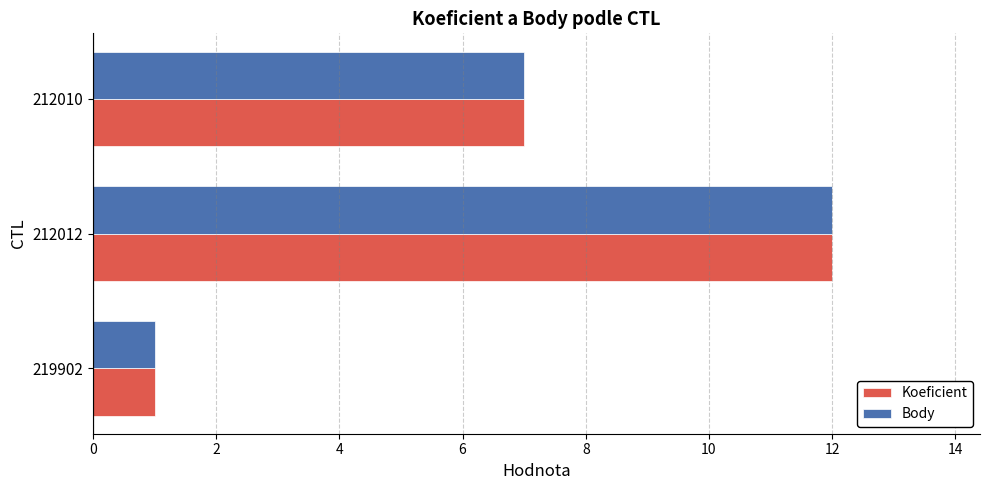

List the labels in order of Koeficient value, largest first.

212012, 212010, 219902